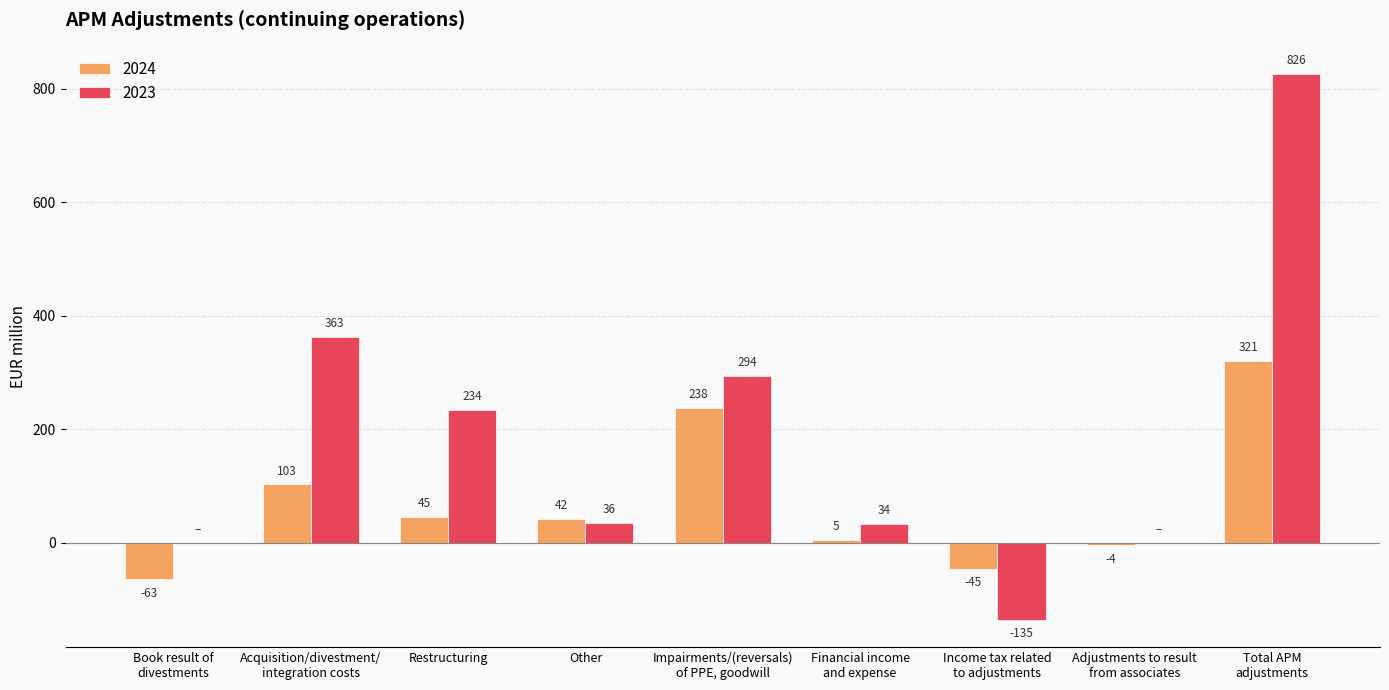

How many categories are shown in the chart?

9